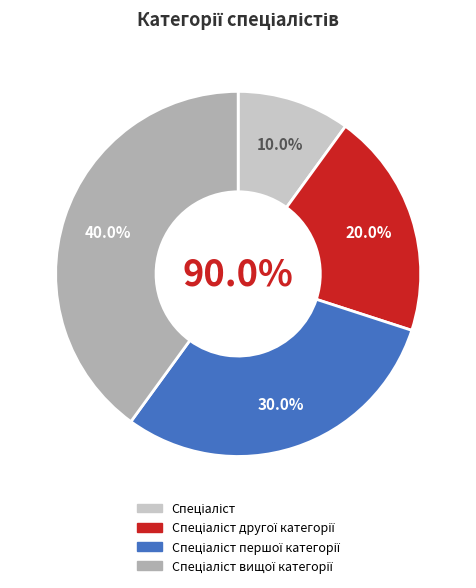

What is the smallest slice in the pie chart?

Спеціаліст